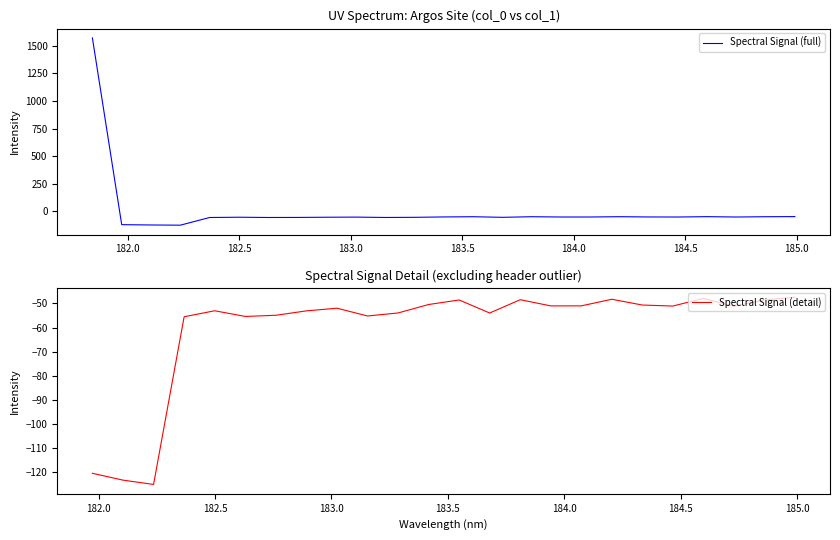

What is the maximum value for Spectral Signal (full)?

1571.8